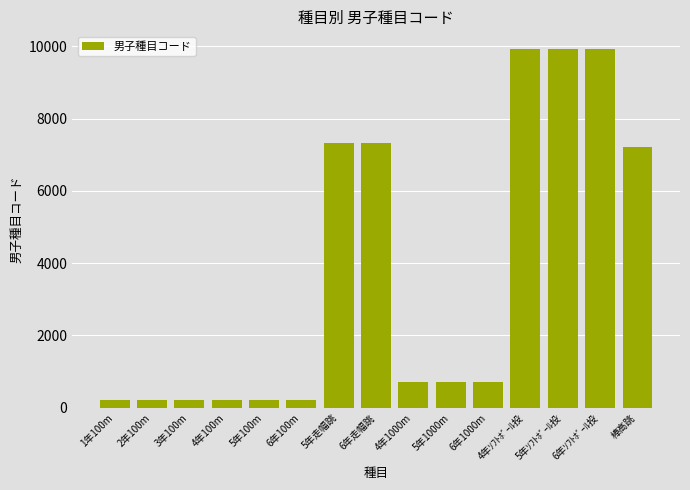

How many distinct data groups are displayed?

1